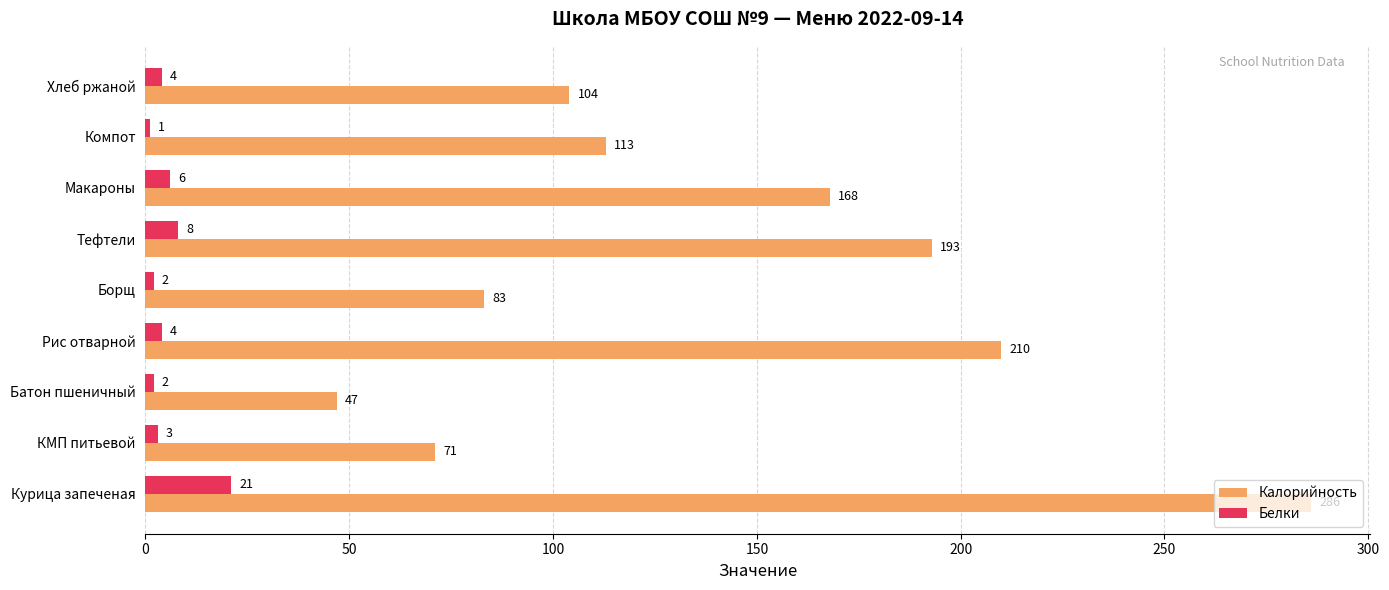

What is the difference between the highest and lowest values at Компот?

112